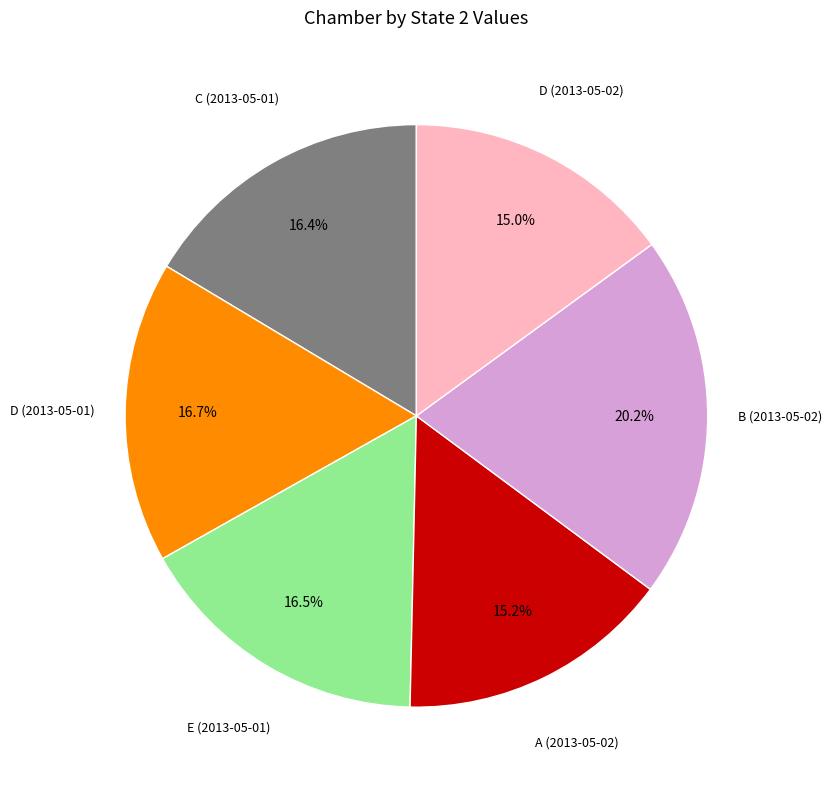

What is the largest slice in the pie chart?

B (2013-05-02)